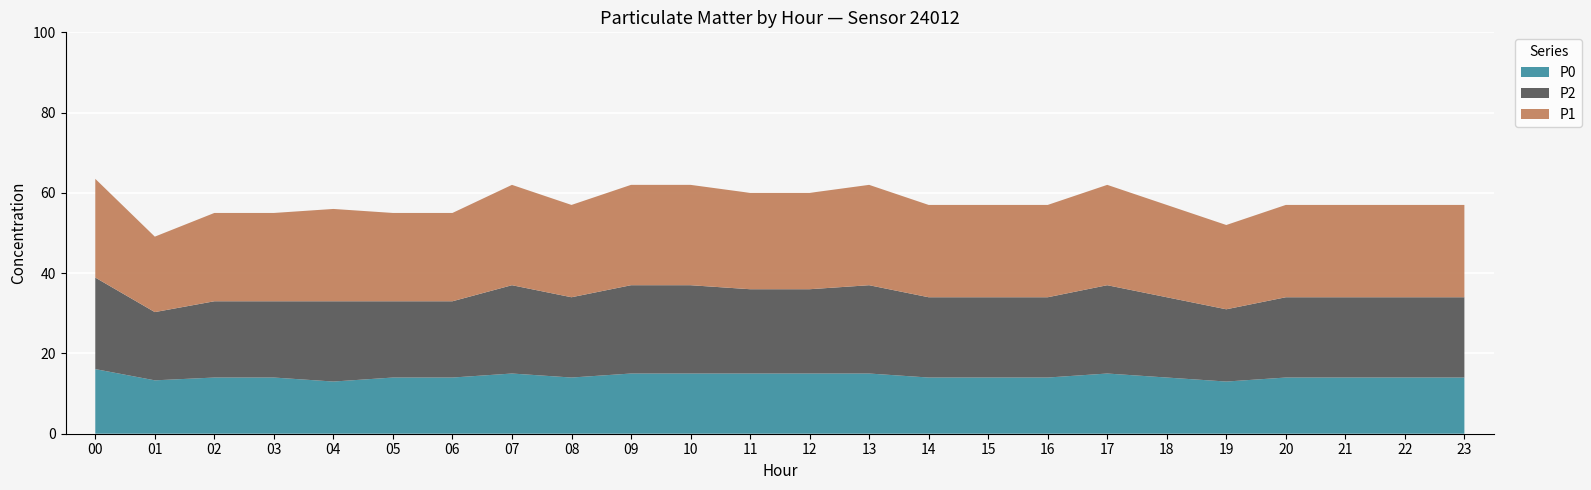

The P0 series shows 14.0 at 15. True or false?

True